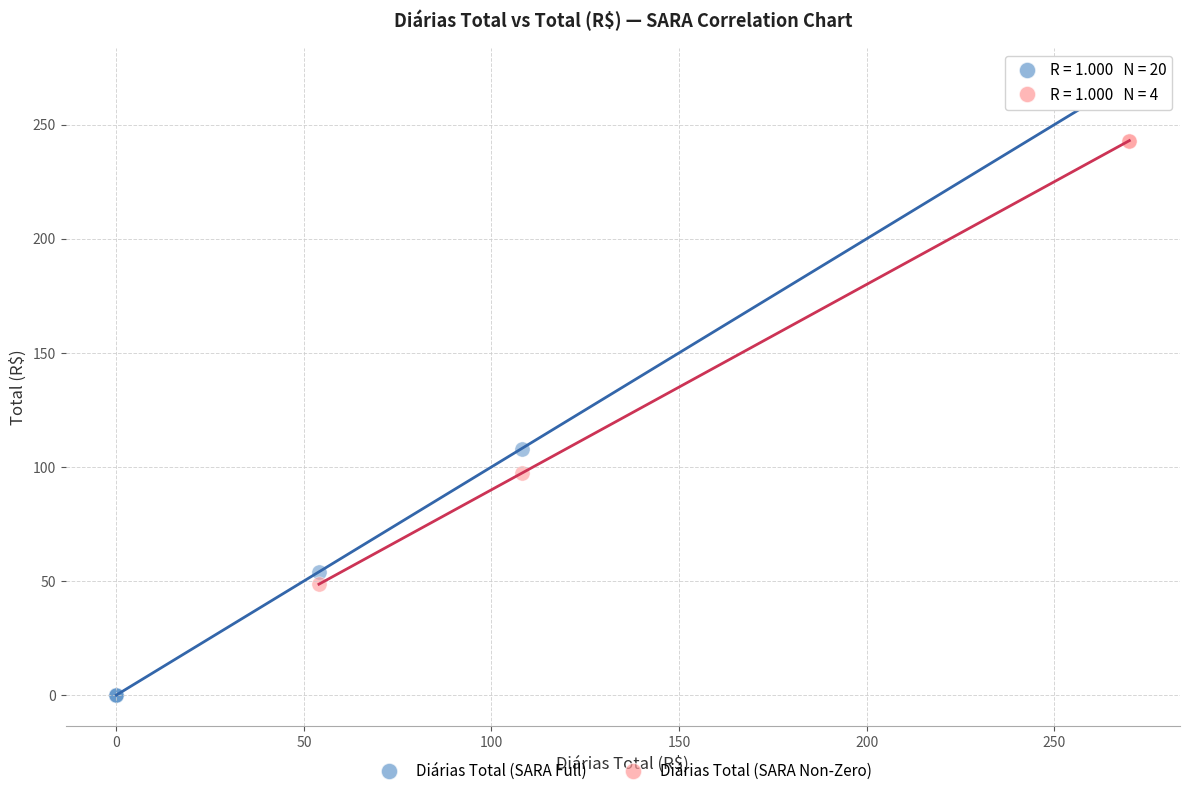

Which series contains the lowest Y value?

Diárias Total (SARA Full)